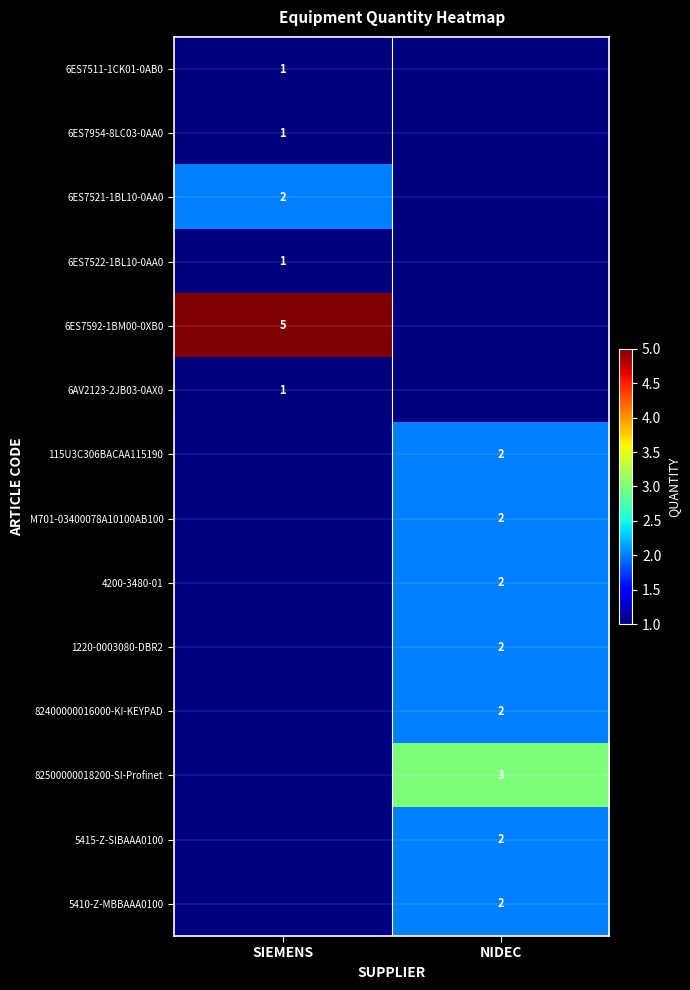

The 82500000018200-SI-Profinet series shows 5 at NIDEC. True or false?

False